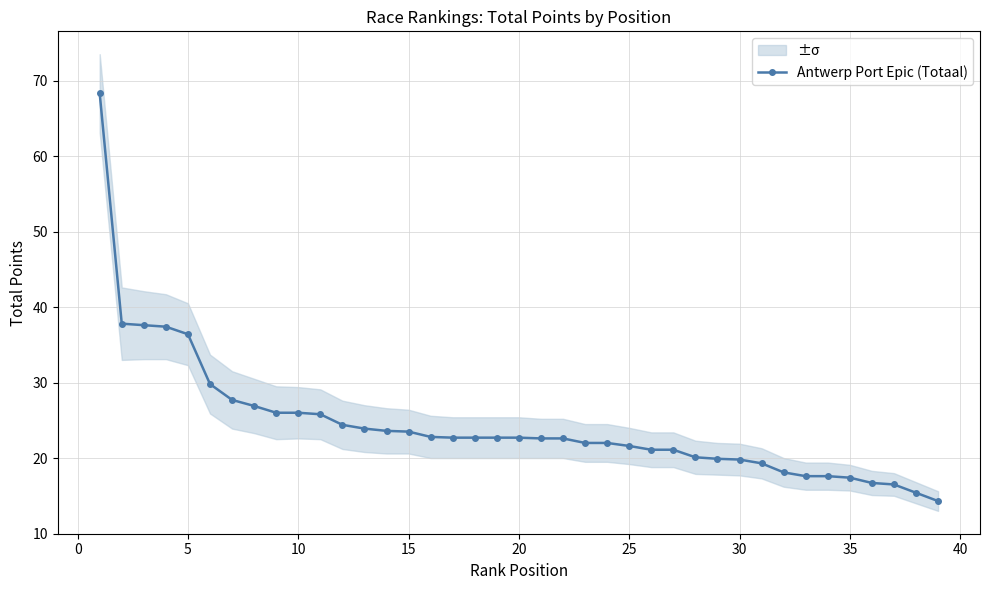

Reading left to right, what are all the values shown in this chart?

68.3	37.8	37.6	37.4	36.4	29.8	27.7	26.9	26.0	26.0	25.8	24.4	23.9	23.6	23.5	22.8	22.7	22.7	22.7	22.7	22.6	22.6	22.0	22.0	21.6	21.1	21.1	20.1	19.9	19.8	19.3	18.1	17.6	17.6	17.4	16.7	16.5	15.4	14.3